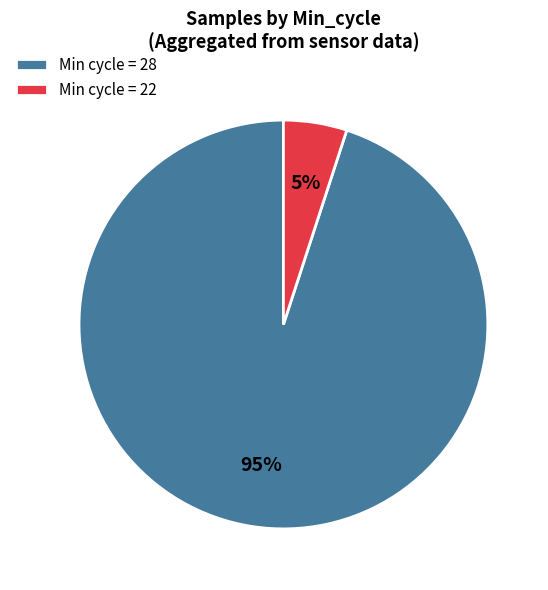

Combined, do Min cycle = 22 and Min cycle = 28 account for over 50%?

Yes